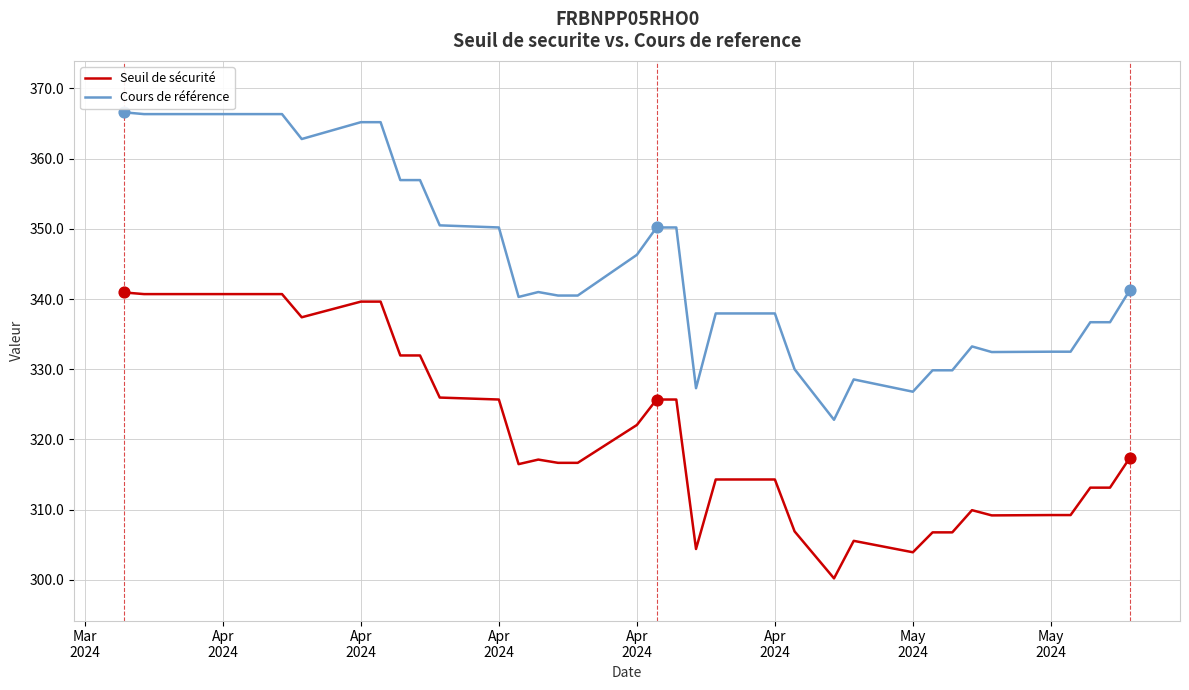

Which series has the largest total across all categories?

Cours de référence